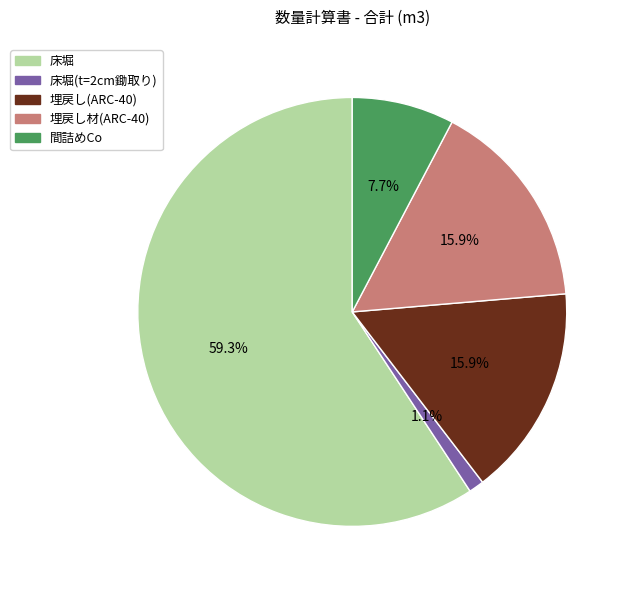

How much of the chart is everything except 埋戻し材(ARC-40)?

84.1%